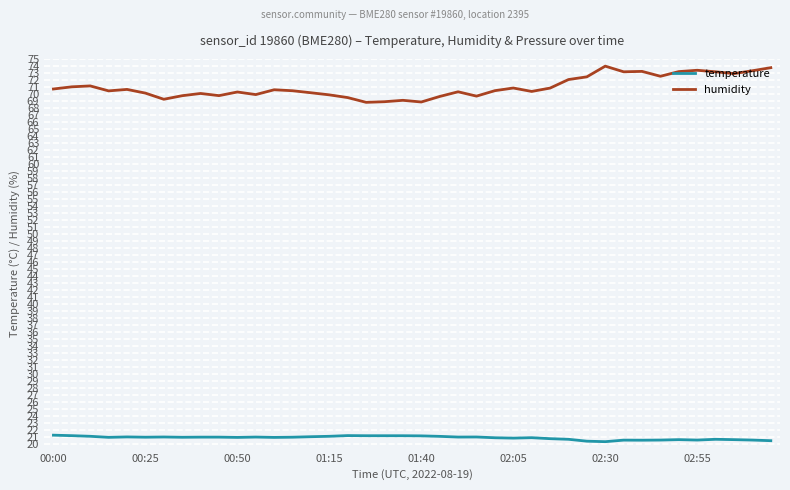

Which series has the largest range (max minus min)?

humidity